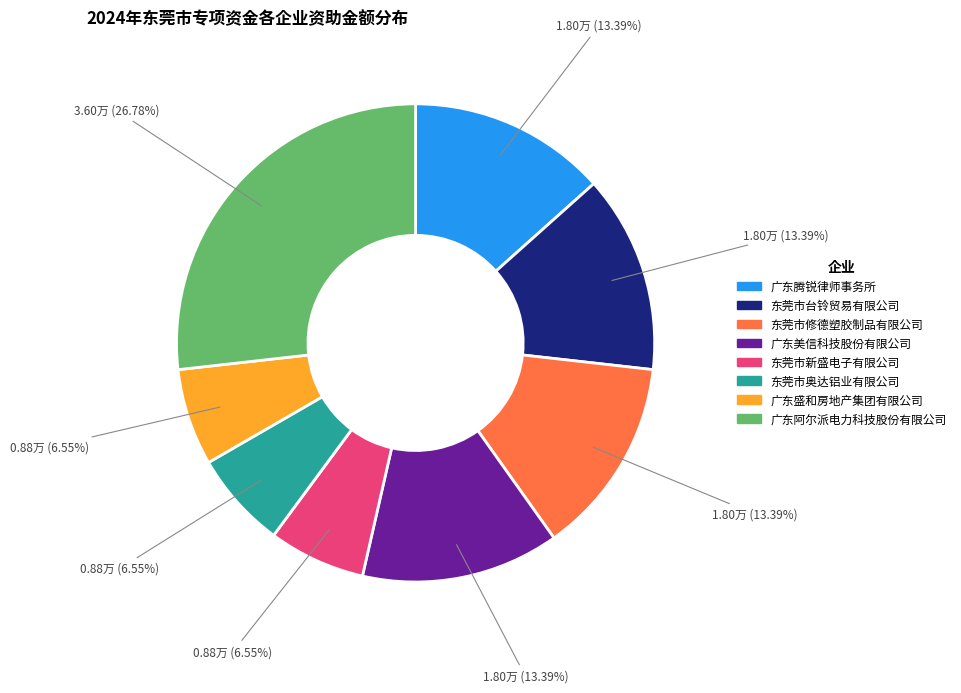

Is 东莞市台铃贸易有限公司 the majority of the pie?

No